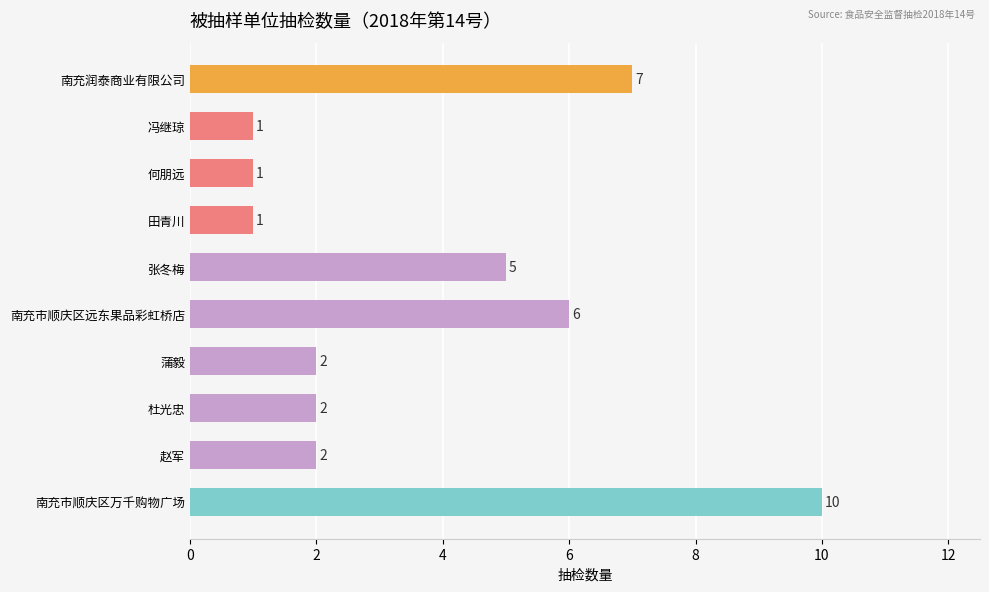

What is the difference between the maximum and minimum values?

9